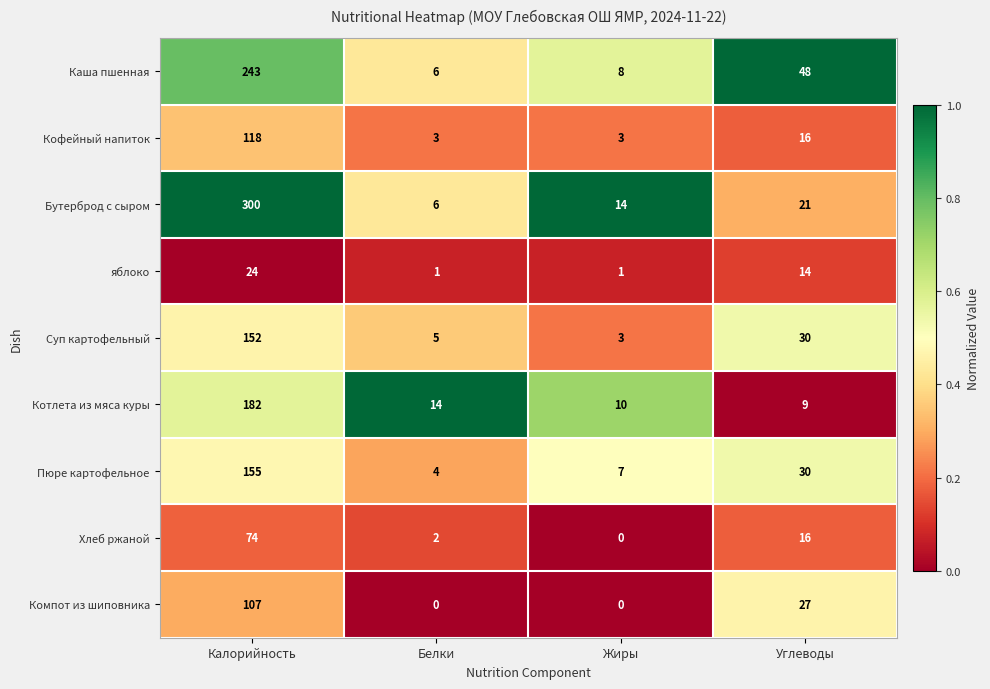

How many data points in Кофейный напиток are less than 16?

2